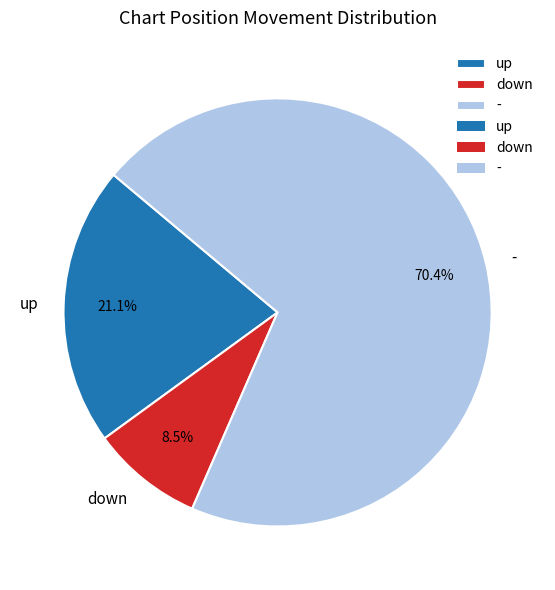

Which category has the biggest portion of the pie?

-